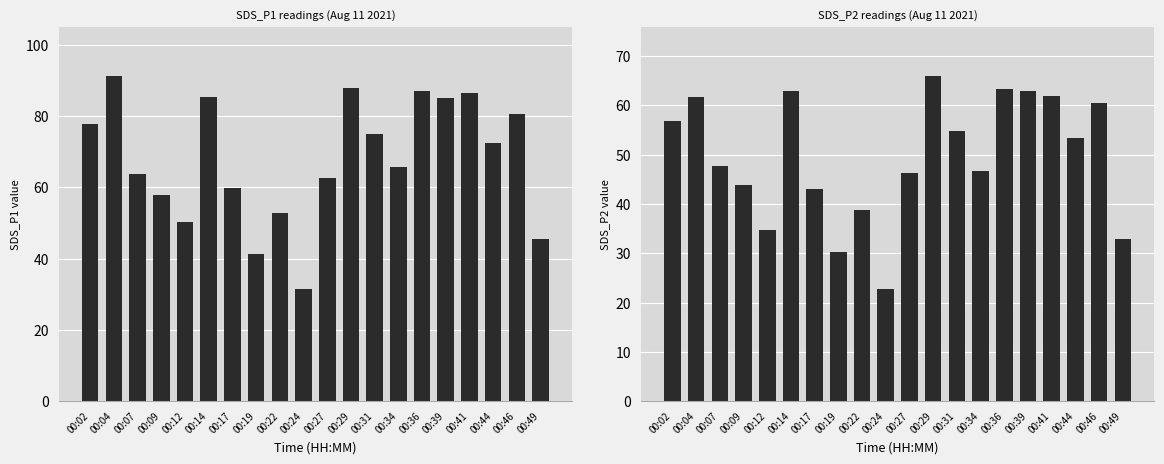

At which label is SDS_P1 value closest to 61?

00:17